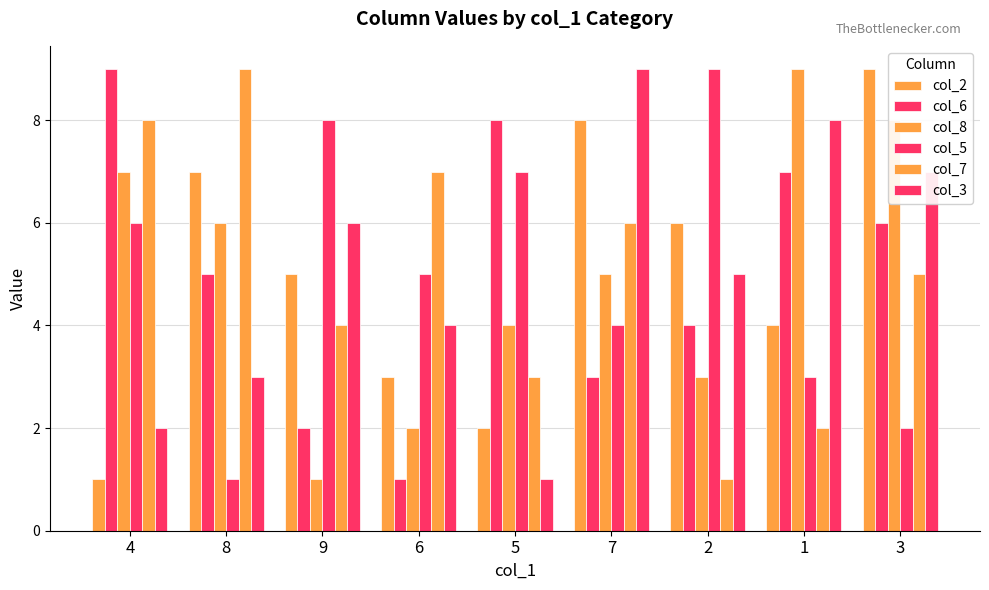

What is the minimum value shown in the chart?

1